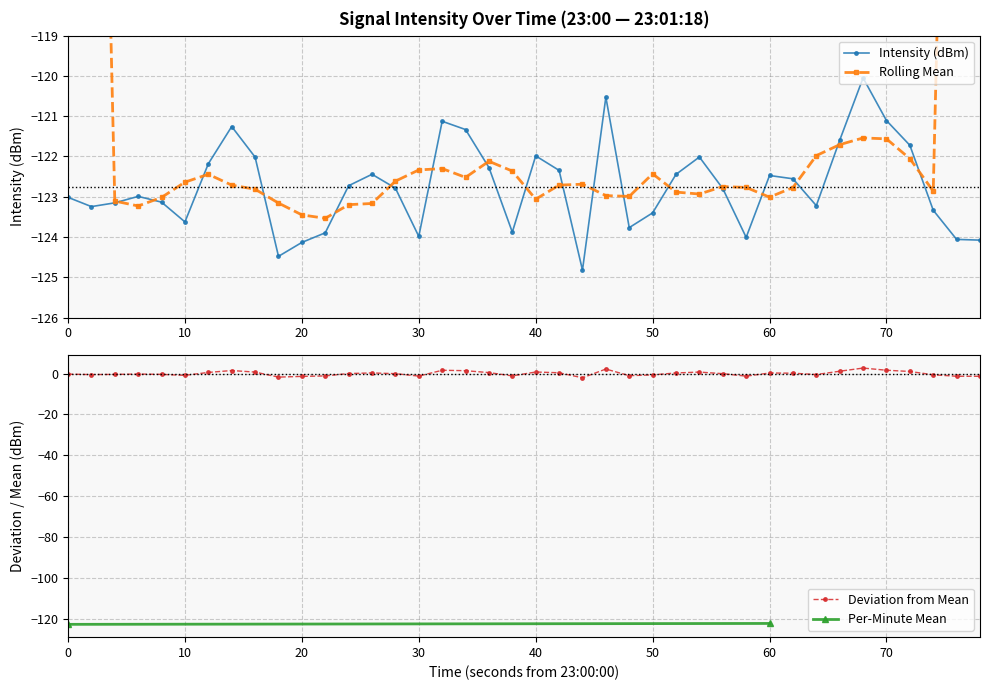

What is the minimum value for Intensity (dBm)?

-124.8